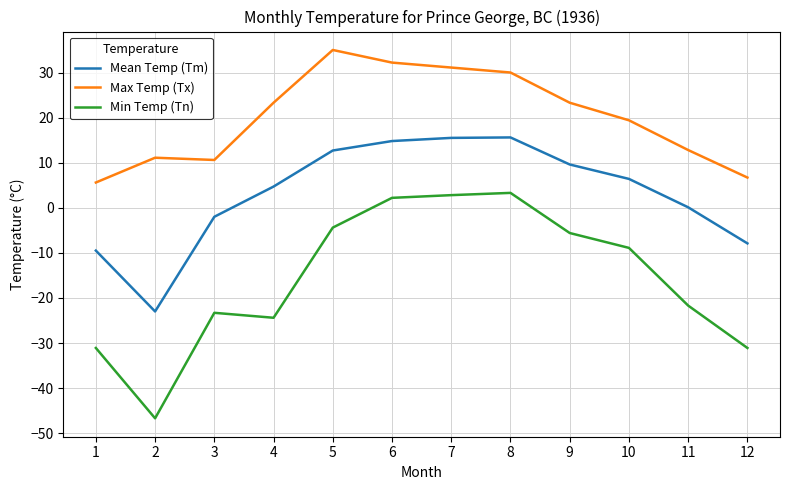

True or false: Max Temp (Tx) has a value of 2.4 at 2.

False